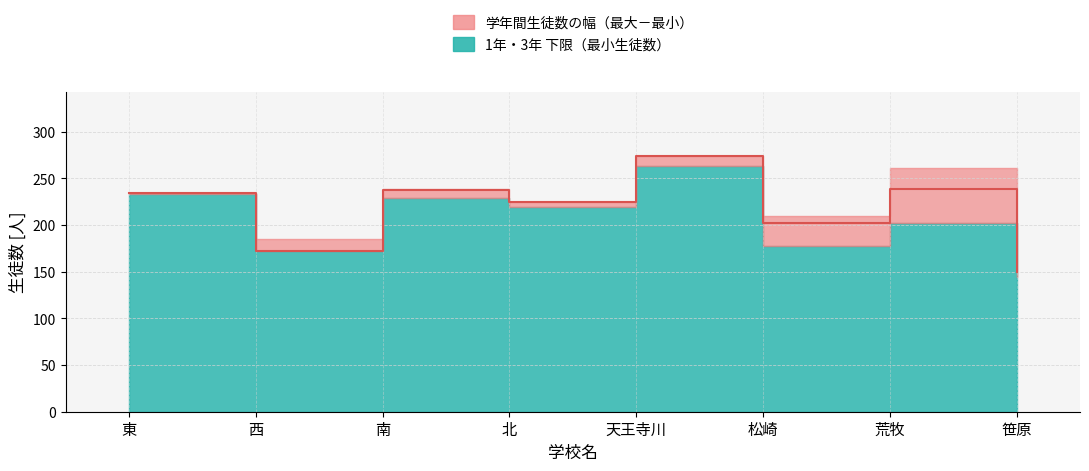

What is the ratio of the value at 西 to the value at 東?

0.7